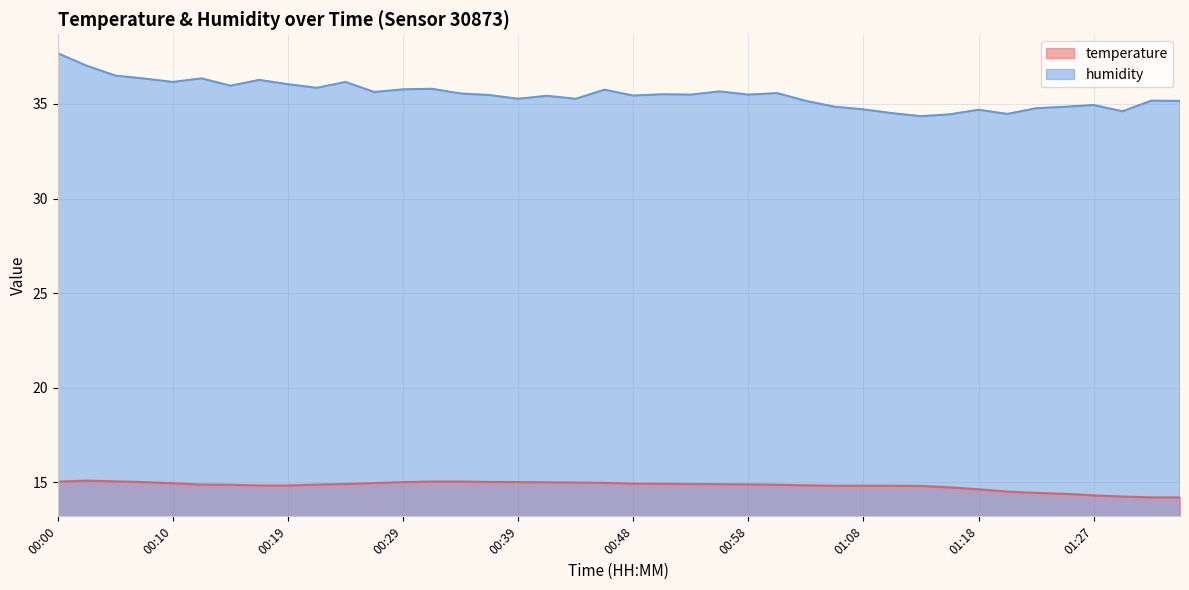

What is the highest value of the humidity series?

37.7